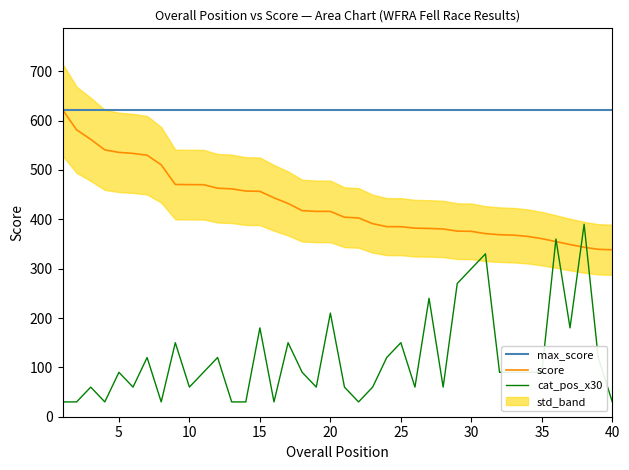

What is the minimum value for max_score?

622.1